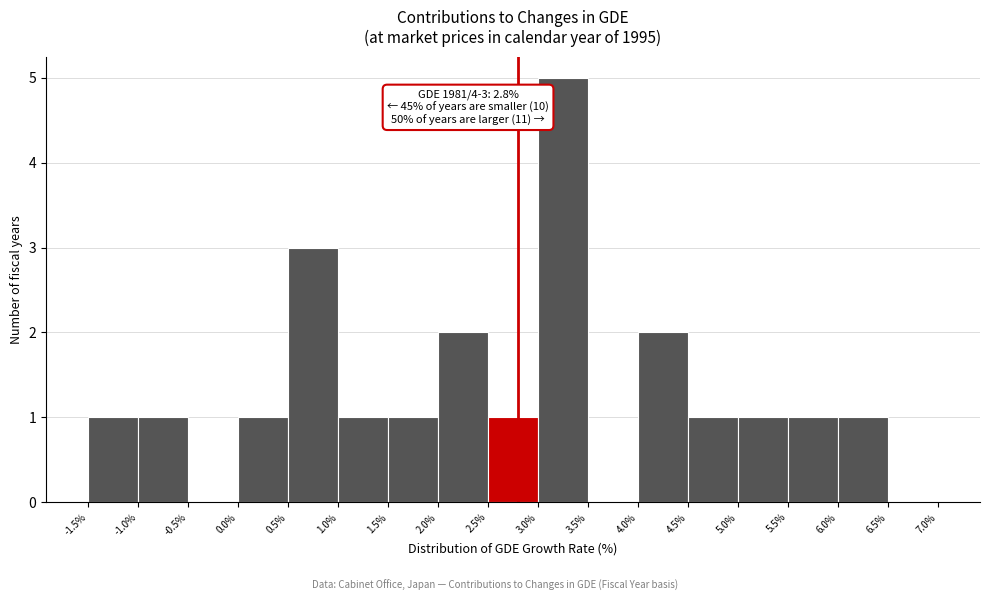

Which range on the x-axis has the tallest bar?

3.0% to 3.5%